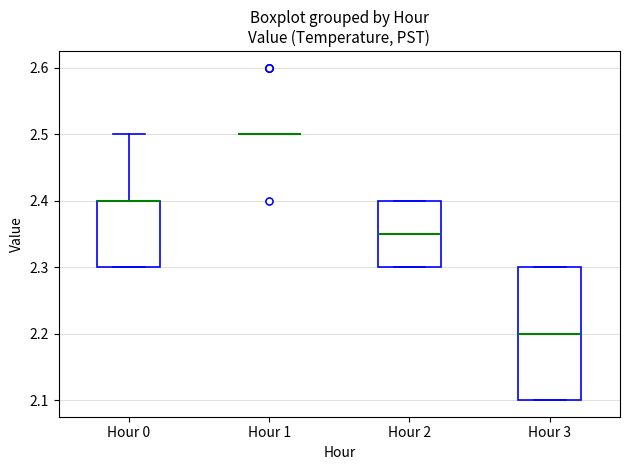

Reading left to right, transcribe this box plot: for each box, give where its median line is, the range the box spans, and where its two whiskers end, as read against the y-axis. The values are not printed on the chart, so give them approximately, as read against the axis.

Hour 0: median 2.40 (drawn on the box's upper edge), box 2.30 to 2.40, whiskers 2.30 to 2.50
Hour 1: box collapsed to a line at 2.50, whiskers 2.50 to 2.50
Hour 2: median 2.35, box 2.30 to 2.40, whiskers 2.30 to 2.40
Hour 3: median 2.20, box 2.10 to 2.30, whiskers 2.10 to 2.30